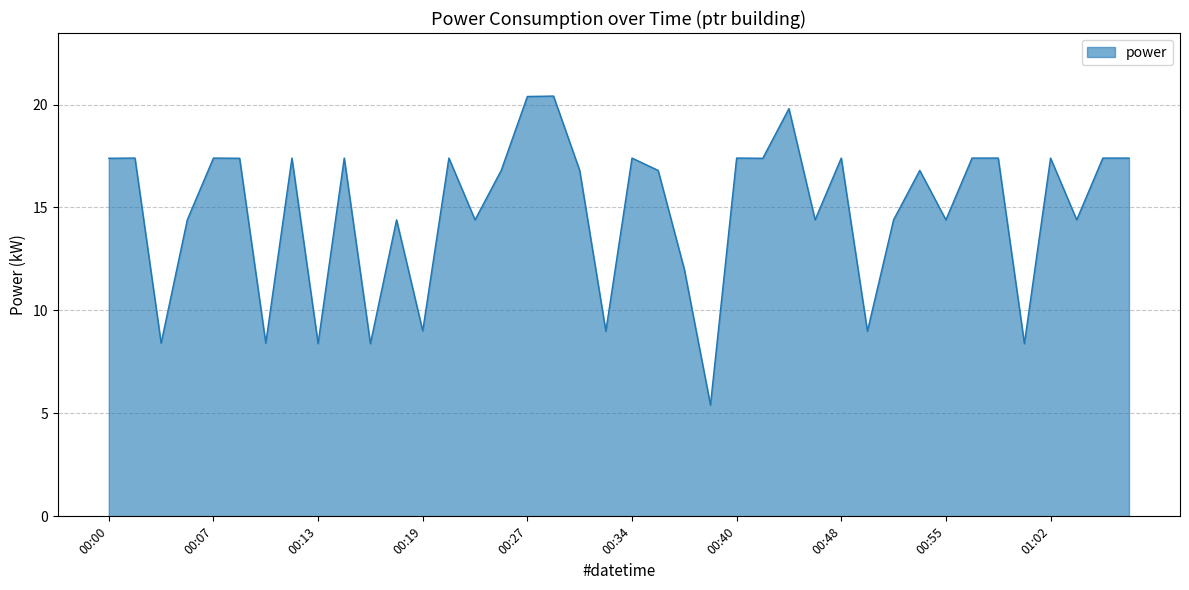

What is the difference between the maximum and minimum values?

15.0